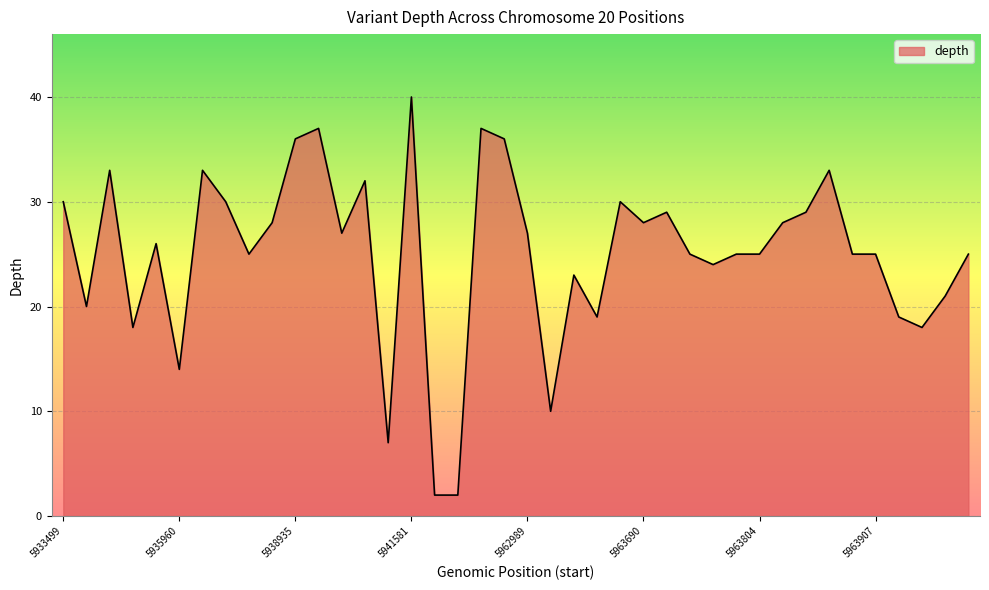

What is the greatest value displayed?

40